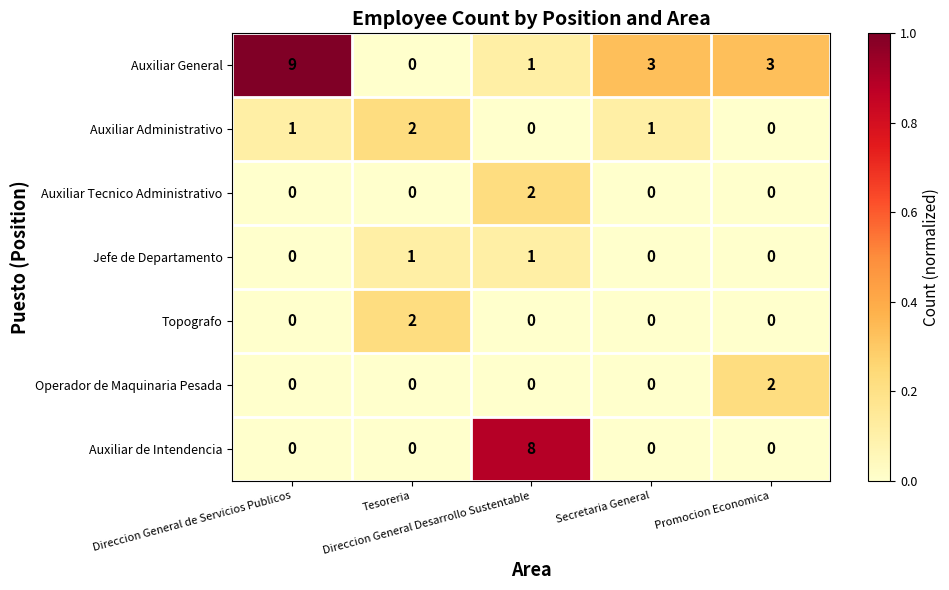

What is the maximum value shown in the chart?

9